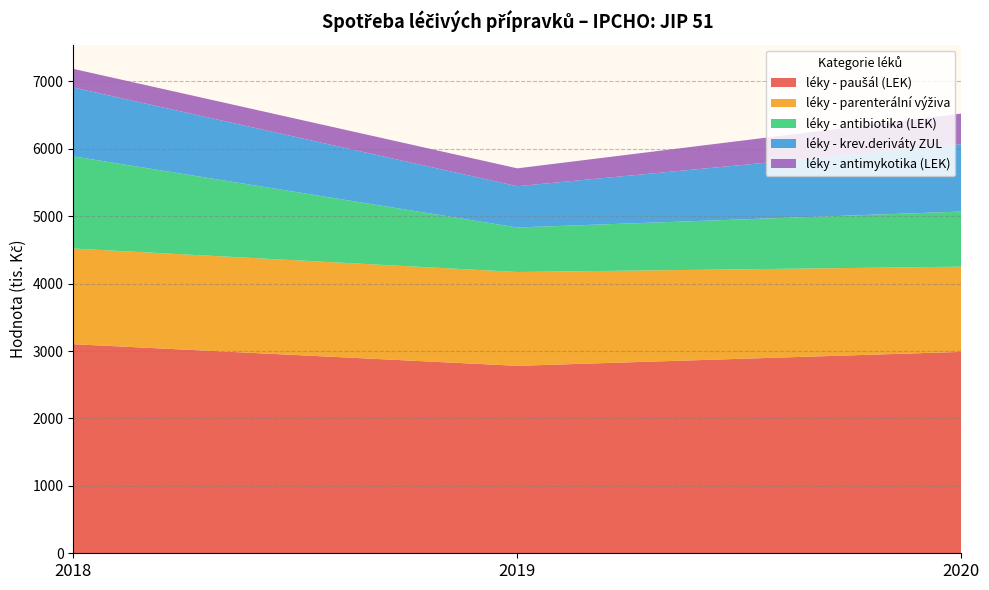

Reading right to left, transcribe all the data shown in this chart.

léky - paušál (LEK): 2020=2988.3	2019=2781.2	2018=3102.2
léky - parenterální výživa: 2020=1263.9	2019=1392.0	2018=1419.0
léky - antibiotika (LEK): 2020=818.1	2019=660.8	2018=1367.9
léky - krev.deriváty ZUL: 2020=998.8	2019=612.1	2018=1021.5
léky - antimykotika (LEK): 2020=454.8	2019=264.9	2018=276.6